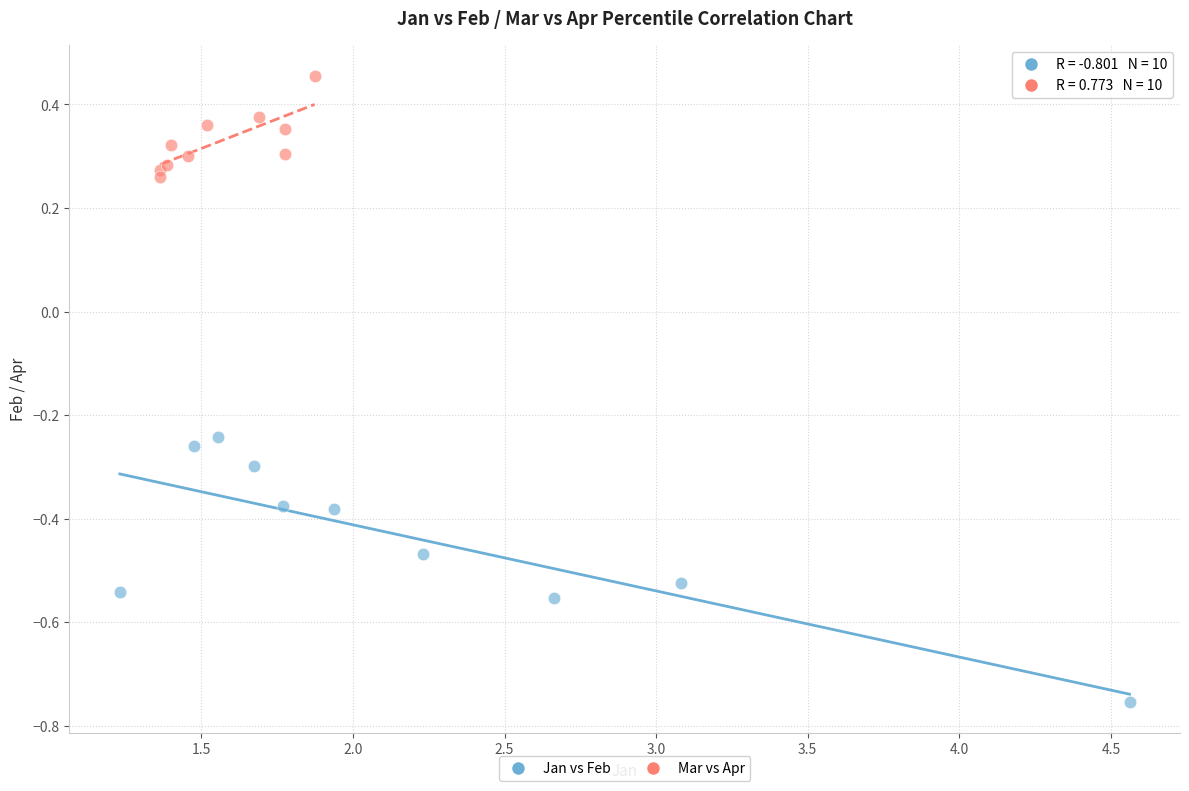

Which series contains the lowest Y value?

Jan vs Feb